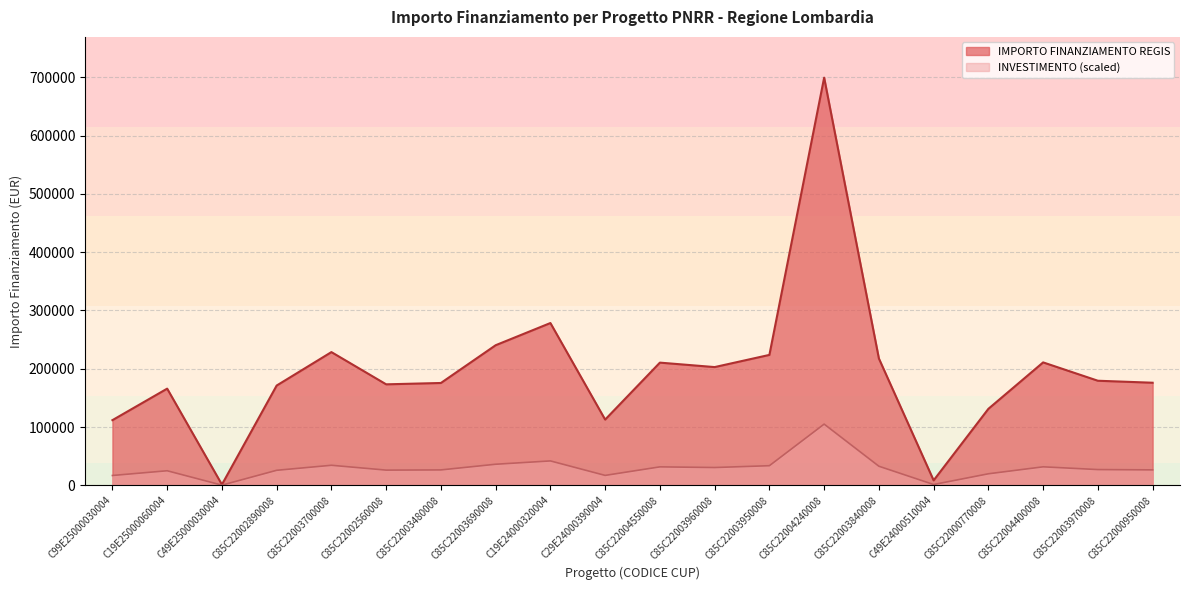

Rank the categories by value from highest to lowest.

C85C22004240008, C19E24000320004, C85C22003690008, C85C22003700008, C85C22003950008, C85C22003840008, C85C22004400008, C85C22004550008, C85C22003960008, C85C22003970008, C85C22000950008, C85C22003480008, C85C22002560008, C85C22002890008, C19E25000060004, C85C22000770008, C29E24000390004, C99E25000030004, C49E24000510004, C49E25000030004